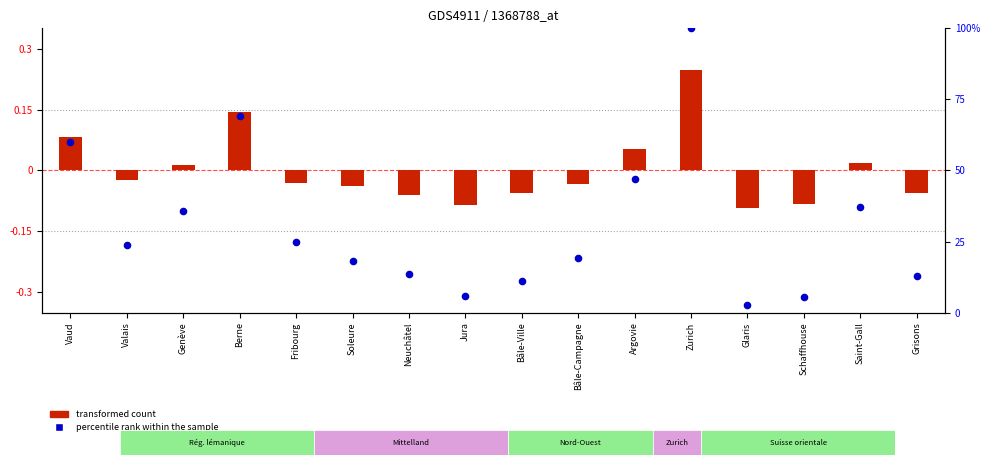

What are all the series names shown in the legend?

transformed count, percentile rank within the sample